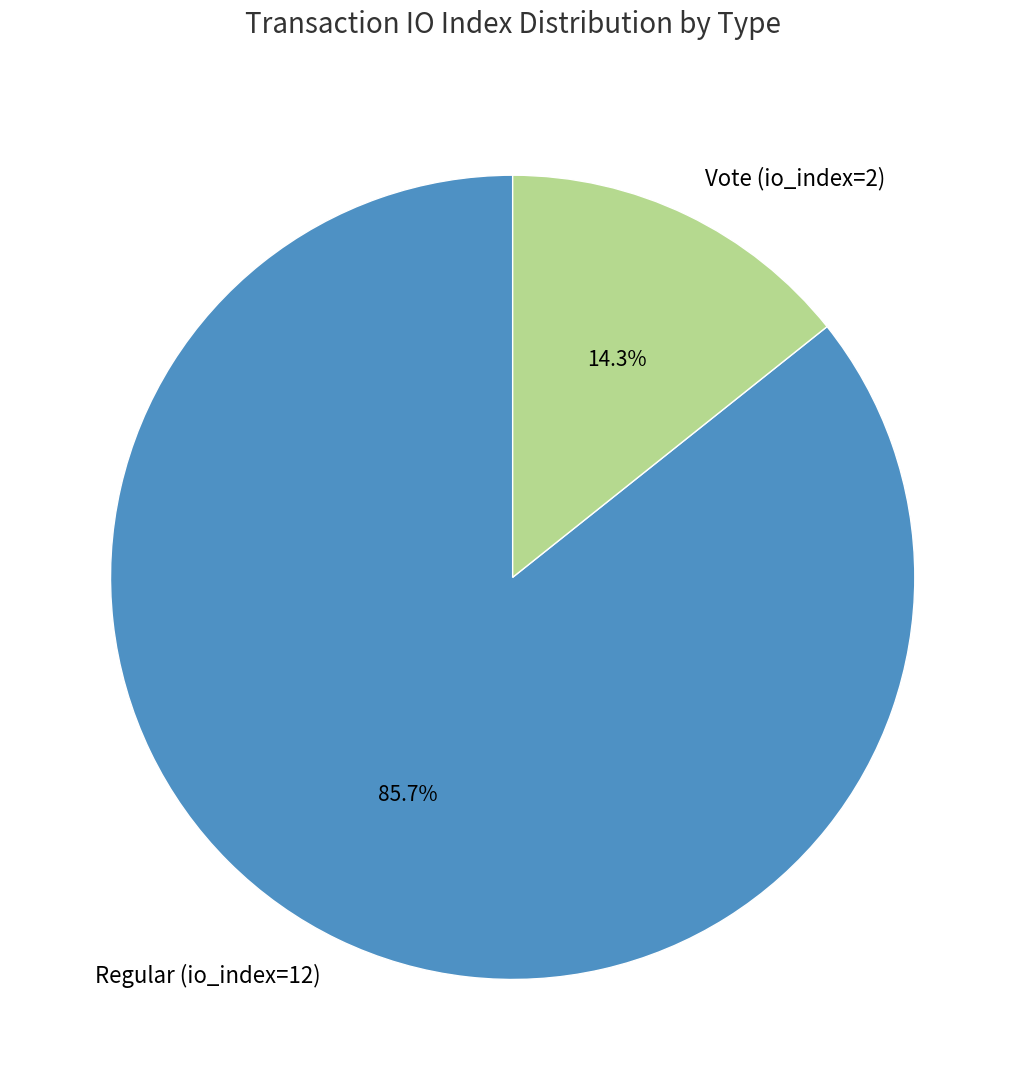

To the nearest percent, what percentage of the pie is Regular (io_index=12)?

86%